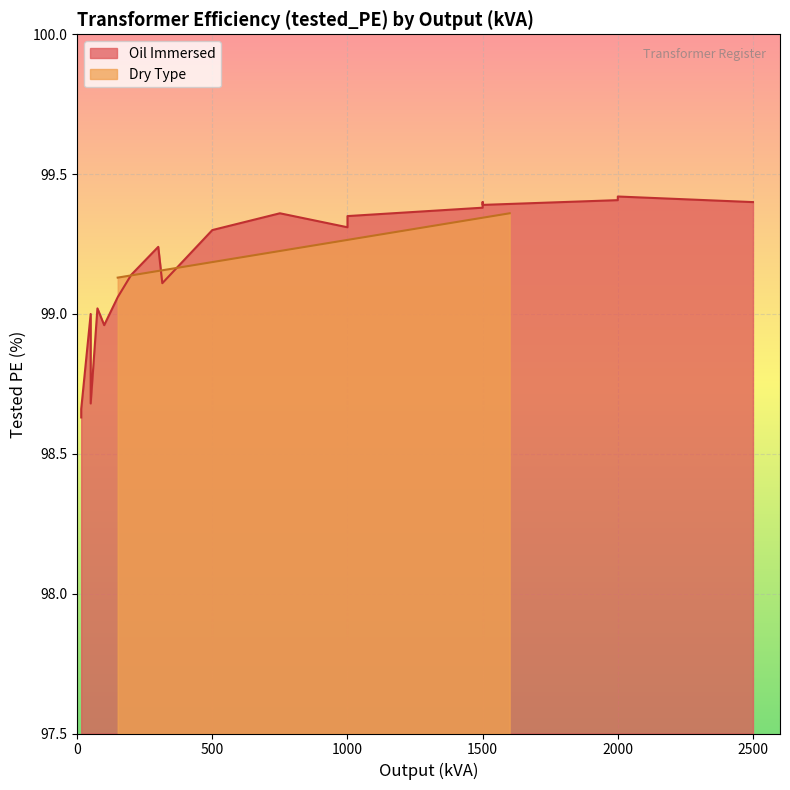

Approximately how many times larger is the value at 50 compared to 1000?

1.0